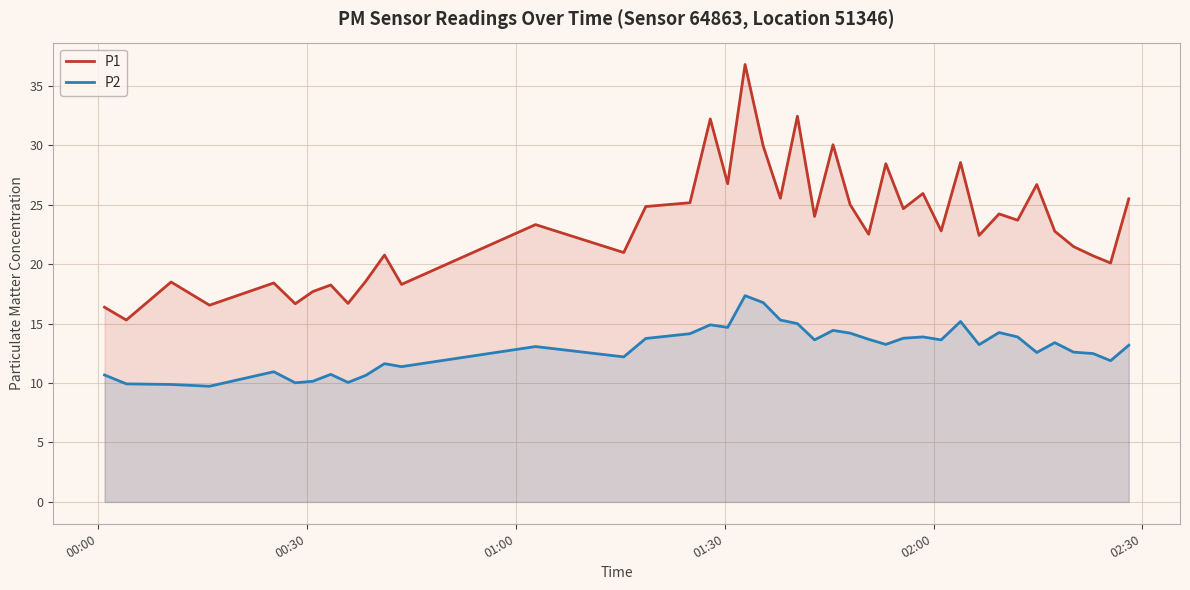

What is the greatest value displayed?

36.8